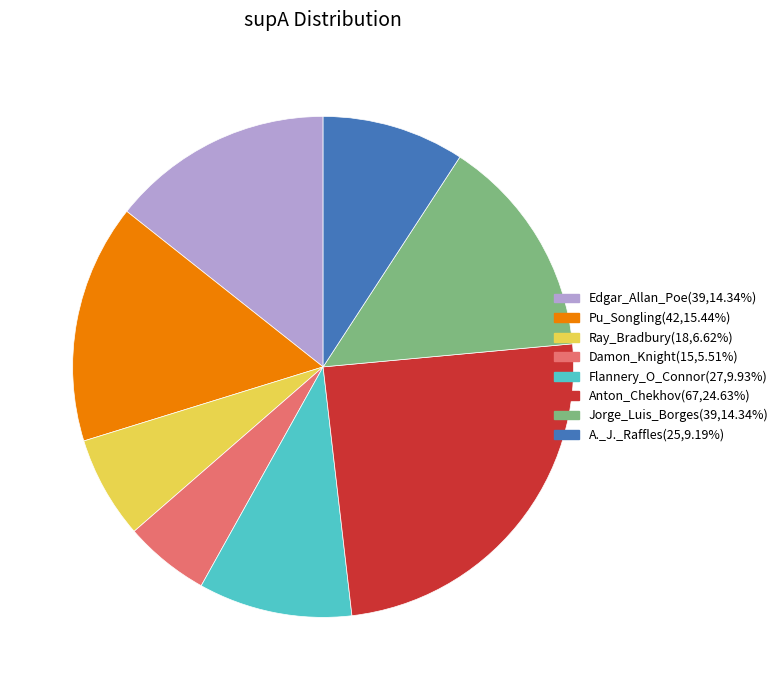

The Ray_Bradbury slice represents 1% of the pie. True or false?

False